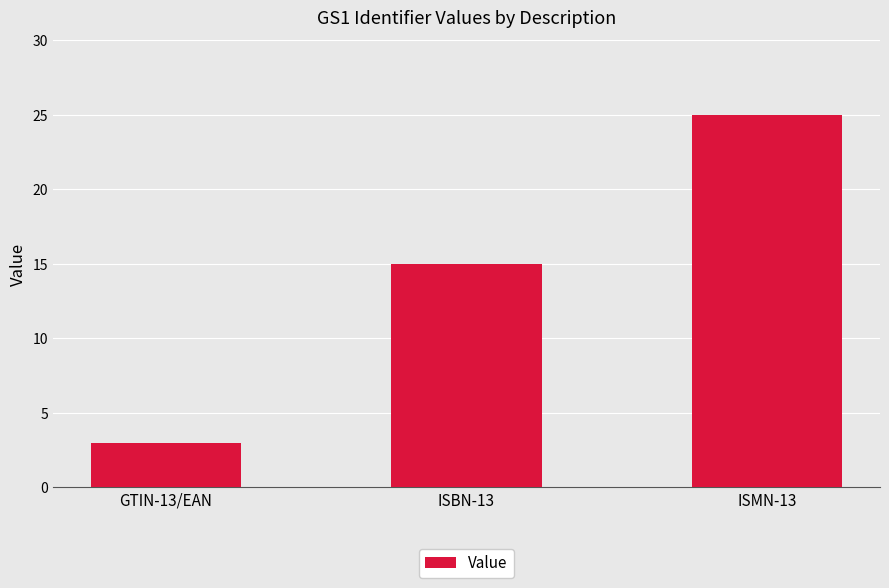

Does the chart contain any negative values?

No